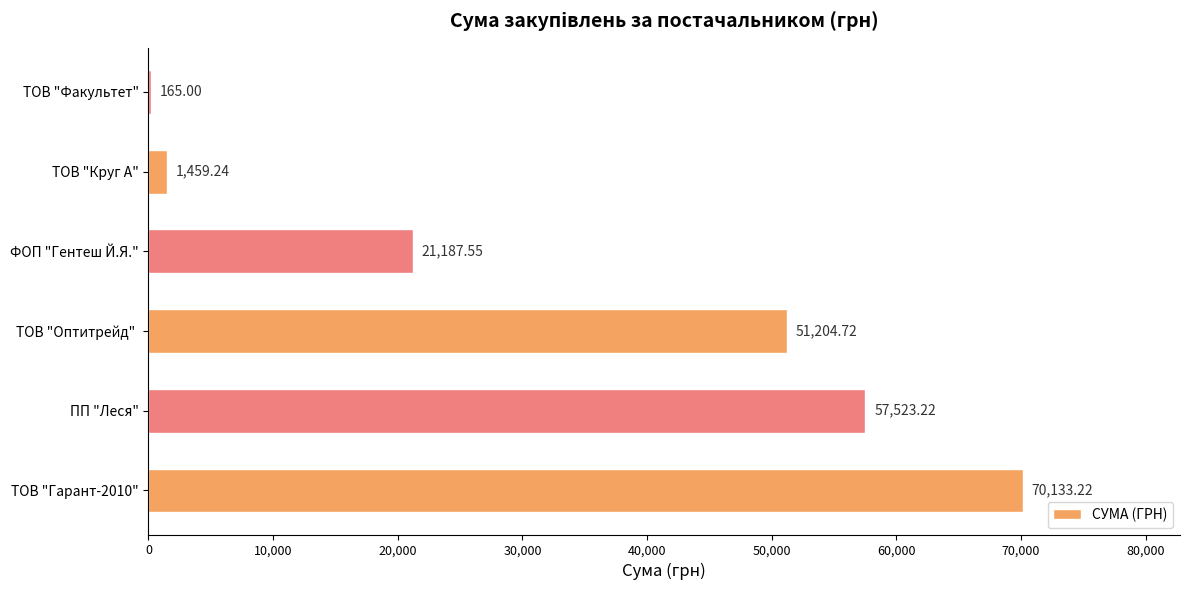

What is the sum of the values at ТОВ "Гарант-2010" and ТОВ "Оптитрейд" ?

121337.9